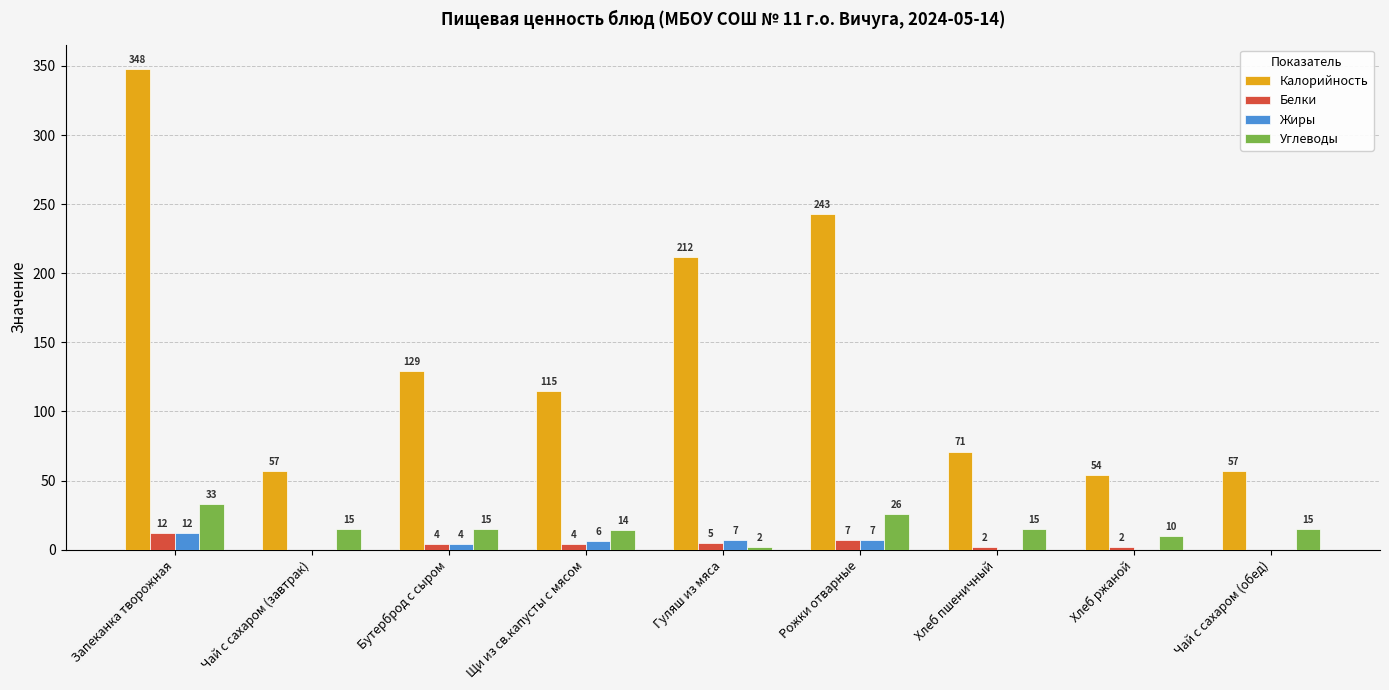

How many groups of bars are there?

9